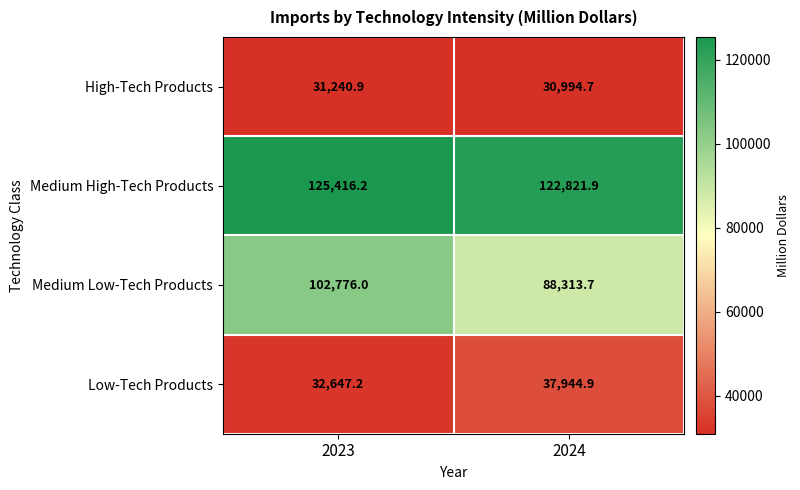

Which series has the widest spread of values?

Medium Low-Tech Products